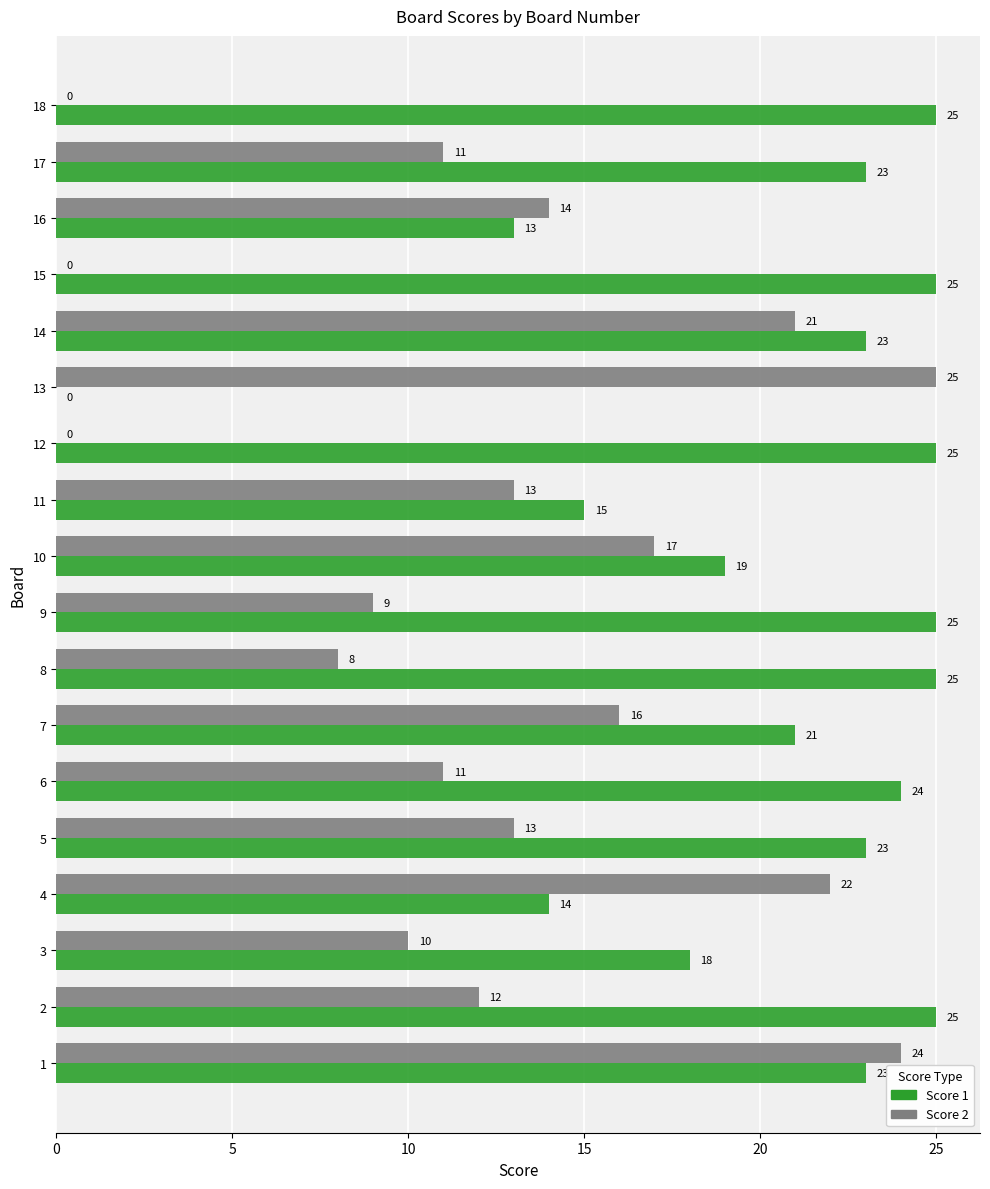

What is the greatest value displayed?

25